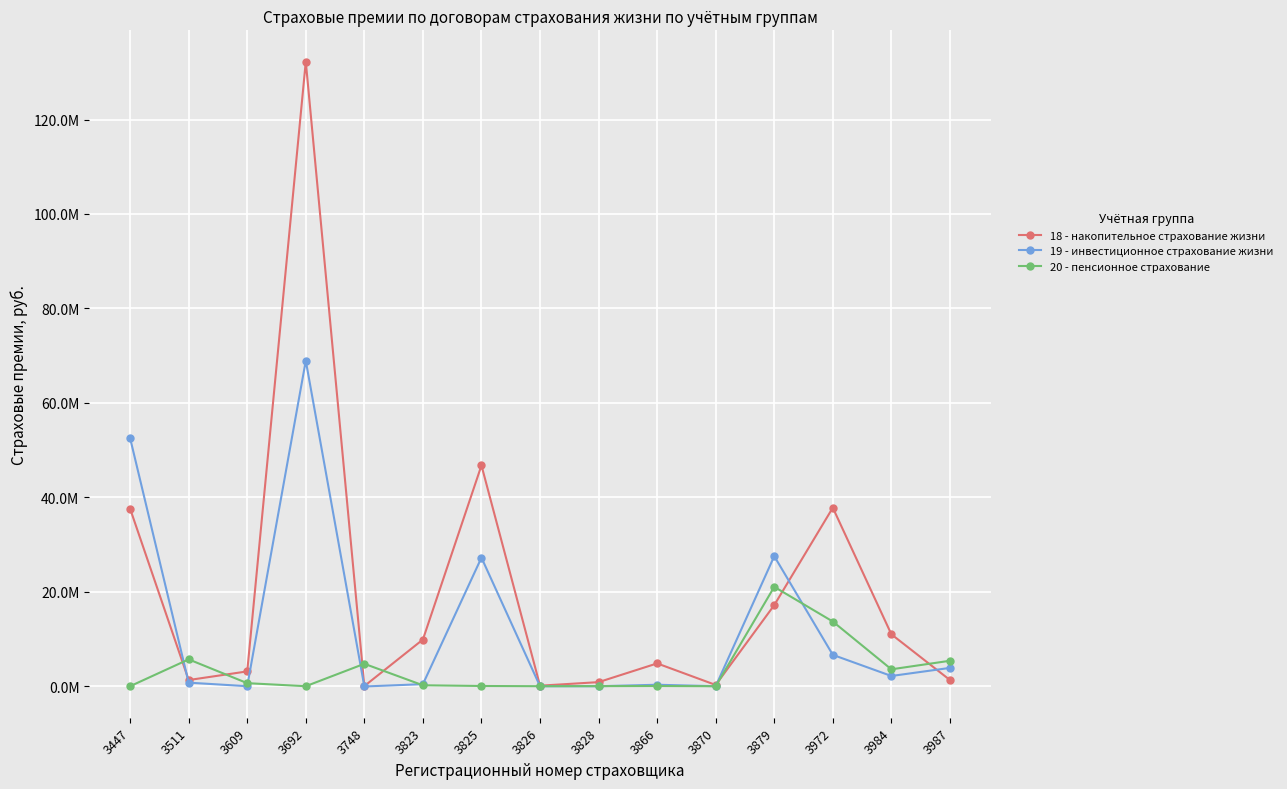

What are all the series names shown in the legend?

18 - накопительное страхование жизни, 19 - инвестиционное страхование жизни, 20 - пенсионное страхование